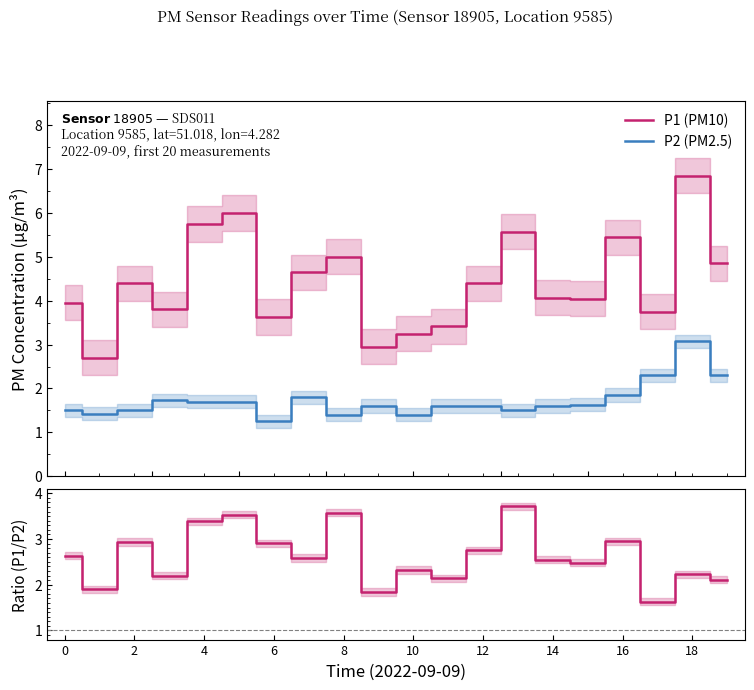

True or false: P1 (PM10) and P1/P2 intersect in this chart.

False